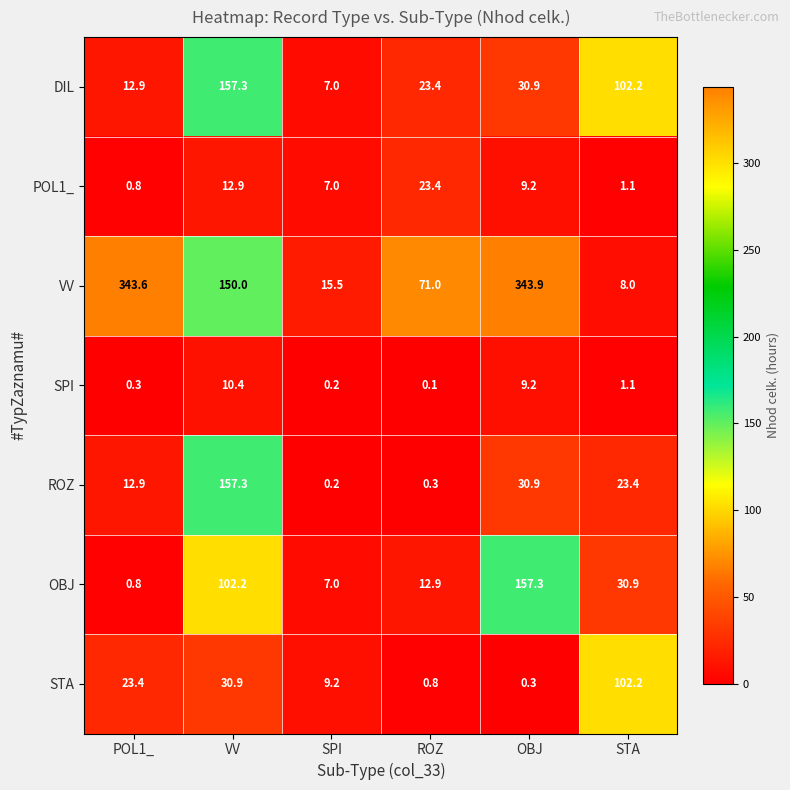

What is the sum of the VV values at ROZ and VV?

221.0